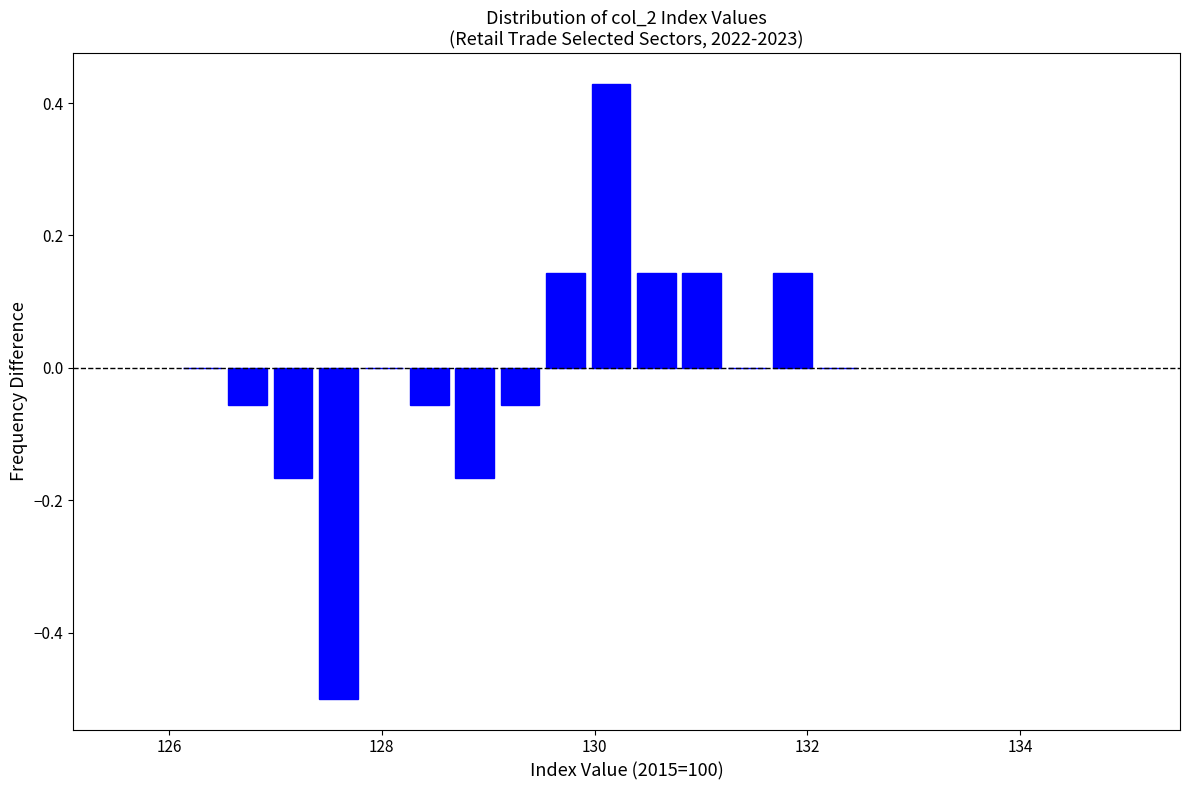

Read against the x-axis, roughly where is the centre of the tallest bar?

130.2